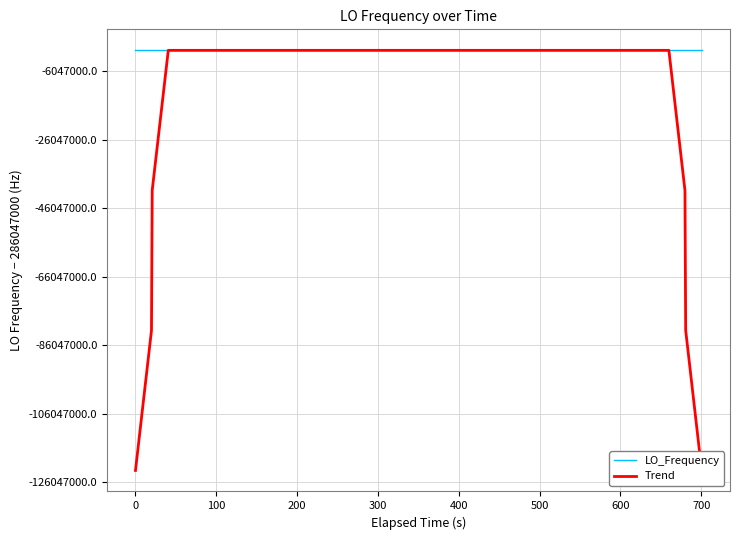

Reading left to right, what are all the values shown in this chart?

LO_Frequency: 286047000.1	286046999.7	286046999.7	286047002.4	286047000.1	286047000.4	286046999.7	286047002.0	286047004.4	286047004.3	286047002.2	286047001.9	286047002.5	286047001.6	286047001.6	286047004.3	286046999.8	286046999.8	286047002.5	286047002.7	286047002.8	286046999.7	286046999.8	286047002.7	286047001.5	286047001.4	286047001.4	286047002.3	286047001.5	286047001.5	286047001.7	286047001.3	286047001.7	286047001.7	286047001.3	286047004.0	286046999.7	286047002.3	286047002.3	286047002.5
Trend: 163455428.8	204319286.0	245183143.2	286047000.3	286047000.6	286047001.2	286047001.9	286047001.9	286047002.1	286047002.4	286047002.7	286047002.6	286047002.6	286047002.0	286047001.6	286047001.7	286047001.8	286047001.9	286047001.7	286047001.0	286047001.4	286047001.7	286047001.5	286047001.3	286047001.3	286047001.5	286047001.8	286047001.6	286047001.6	286047001.6	286047001.7	286047001.5	286047001.9	286047001.6	286047001.7	286047001.9	286047002.0	245183144.6	204319287.3	163455429.5